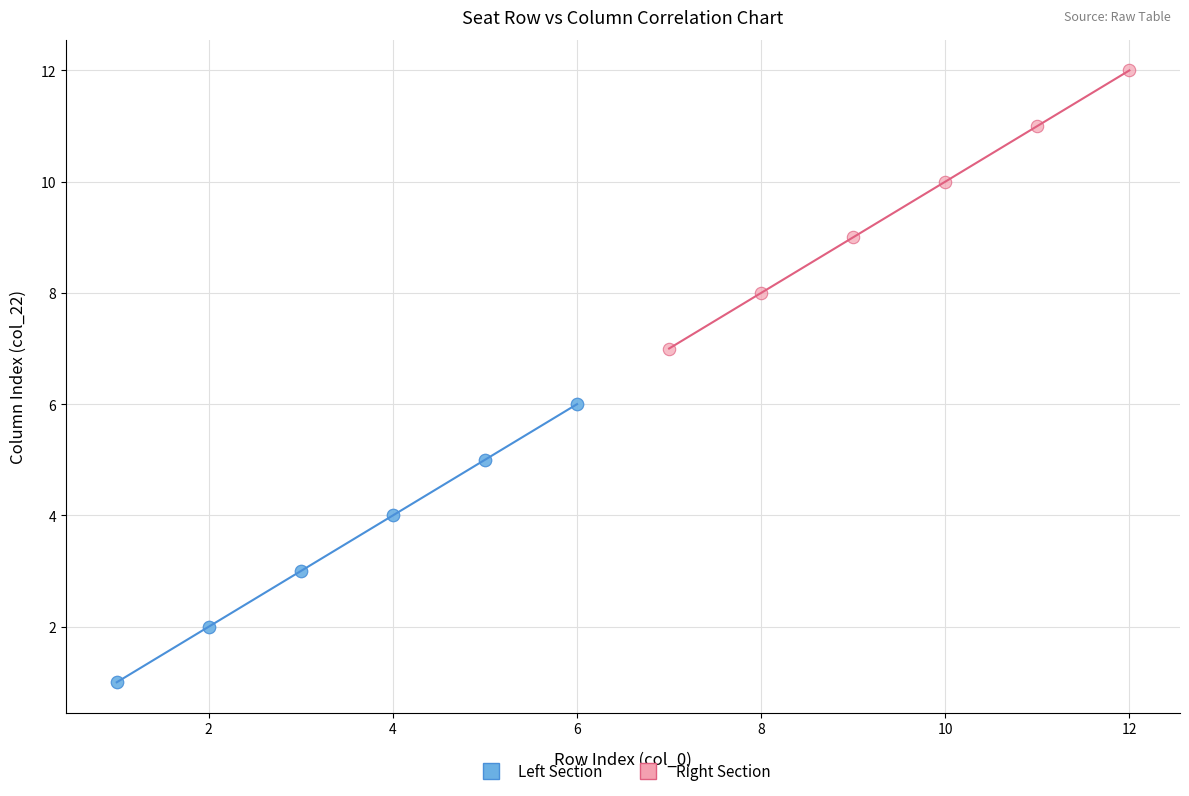

Which series reaches the maximum Y coordinate?

Right Section